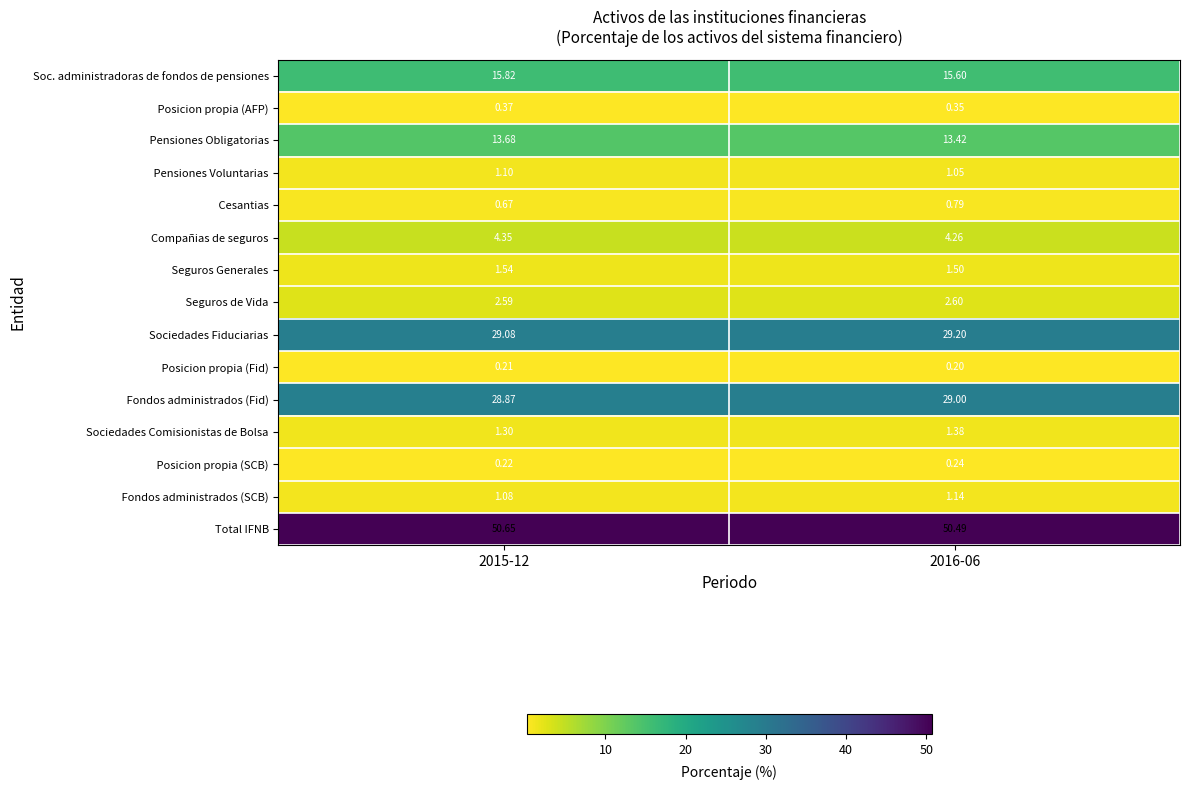

How many series are shown in this chart?

15